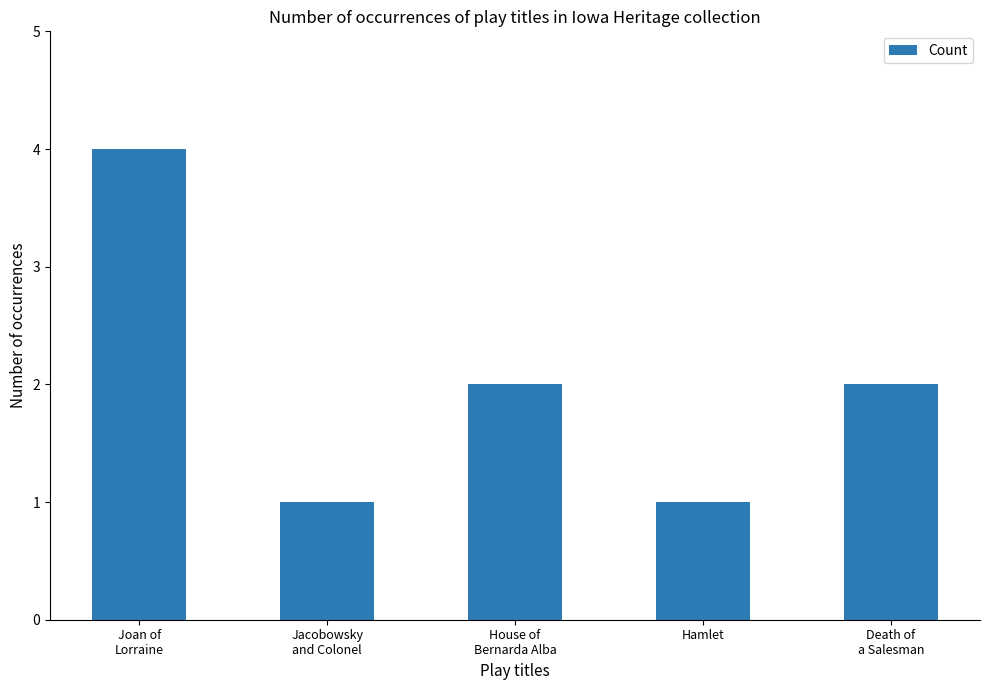

How many bars are there in total?

5